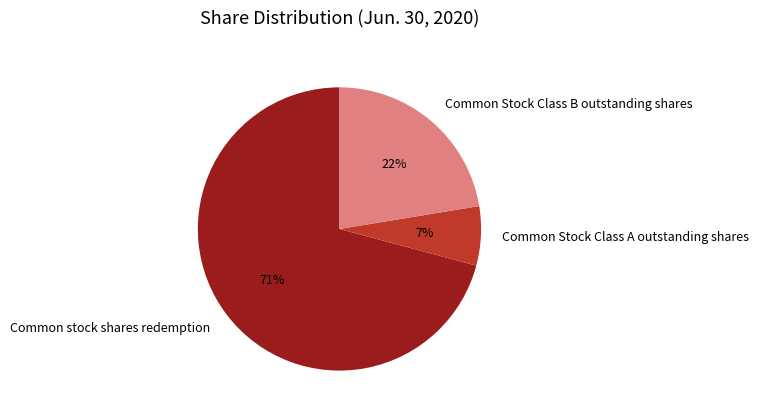

Which slice represents more than half of the pie?

Common stock shares redemption